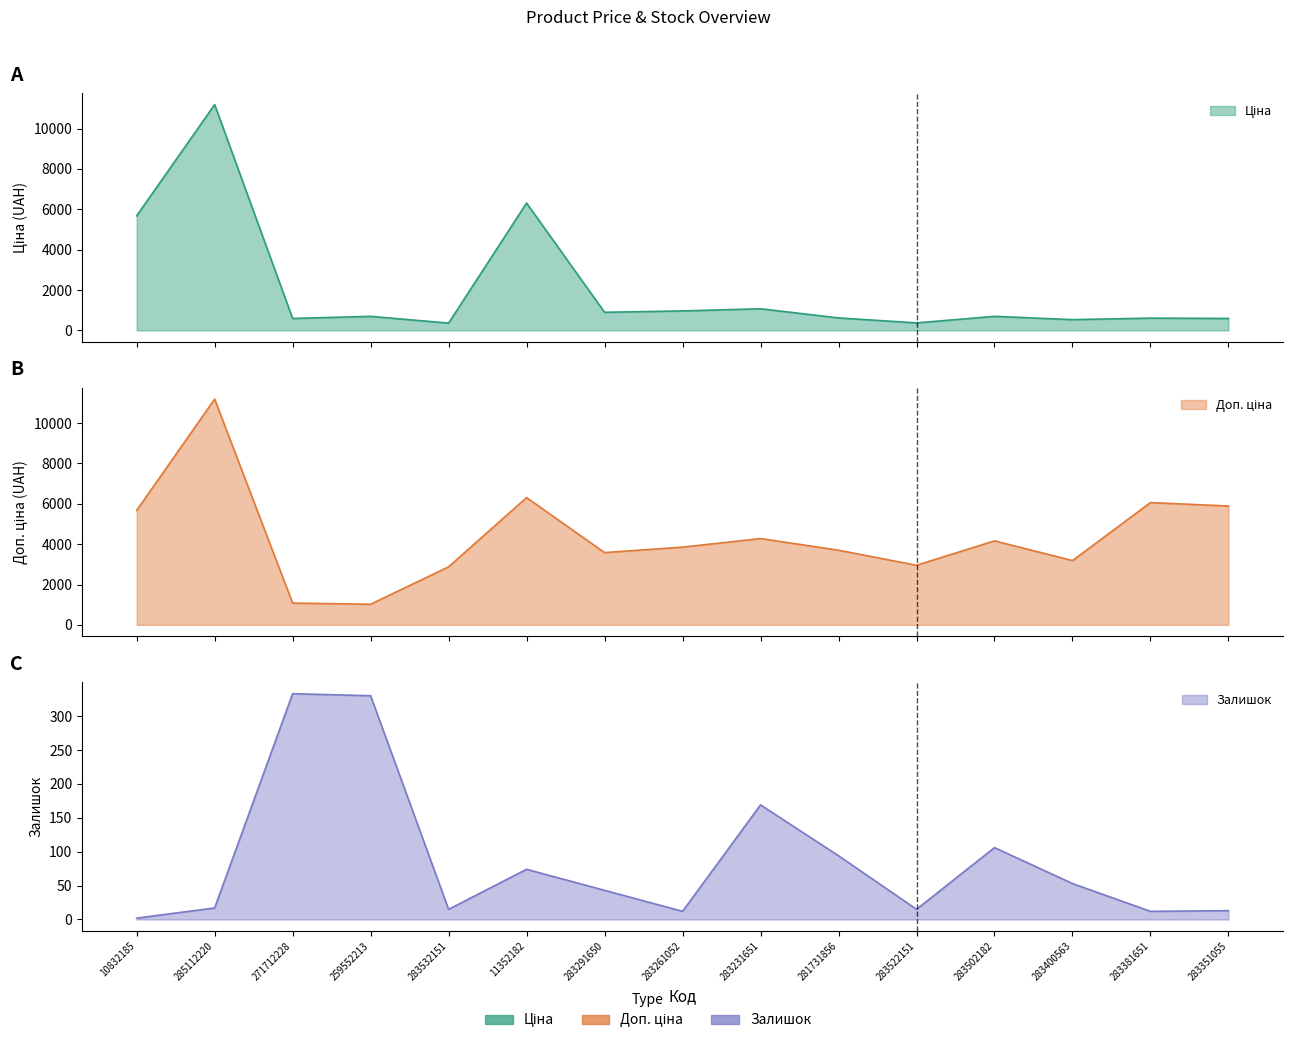

True or false: Ціна has more than 0 points higher than both neighbors.

True